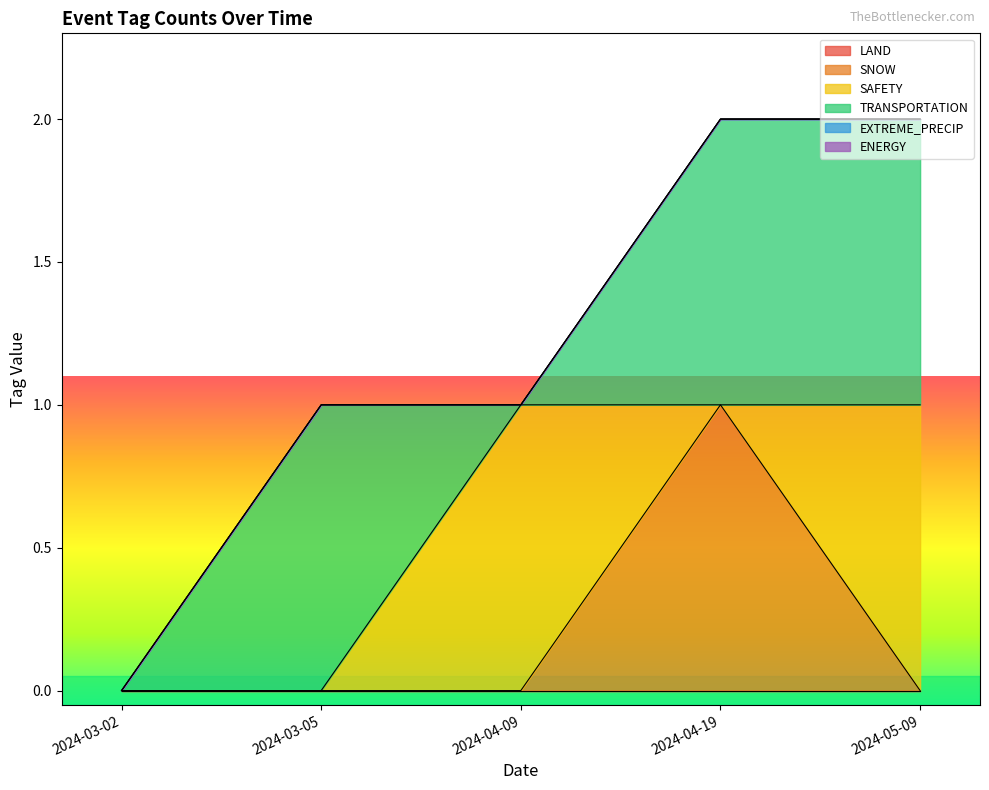

Does the chart display data point markers on the line(s)?

No